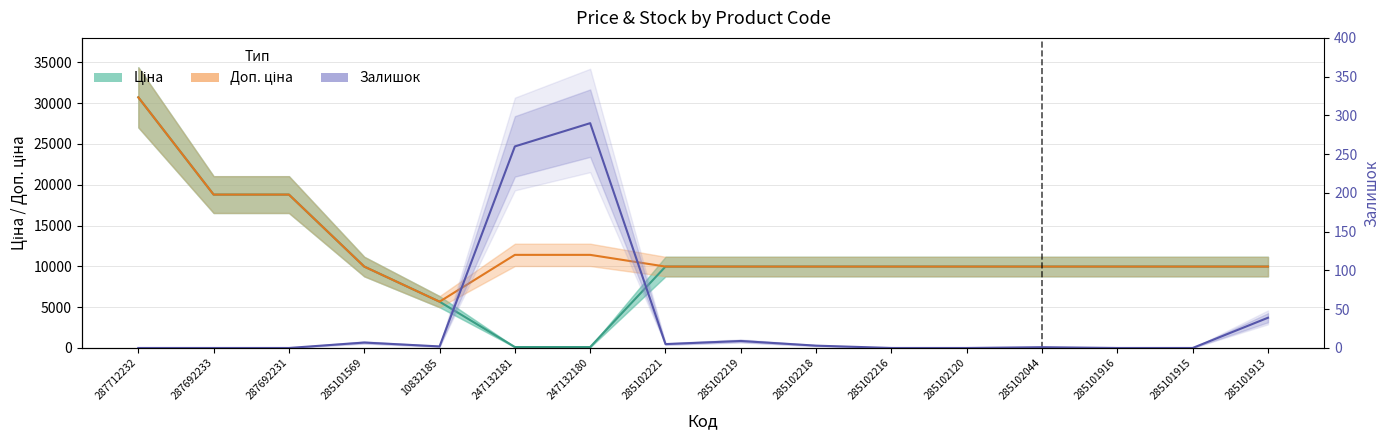

Reading left to right, transcribe all the data shown in this chart.

Ціна: 30717.1	18796.8	18796.8	9975.0	5673.8	114.1	114.1	9975.0	9975.0	9975.0	9975.0	9975.0	9975.0	9975.0	9975.0	9975.0
Доп. ціна: 30717.1	18796.8	18796.8	9975.0	5673.8	11410.0	11410.0	9975.0	9975.0	9975.0	9975.0	9975.0	9975.0	9975.0	9975.0	9975.0
Залишок: 0.0	0.0	0.0	7.0	2.0	260.0	290.0	5.0	9.0	3.0	0.0	0.0	1.0	0.0	0.0	39.0